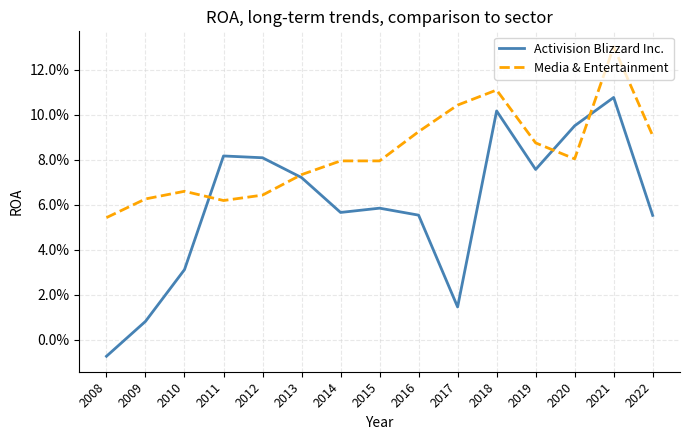

What is the total value across all series at 2014?

0.1